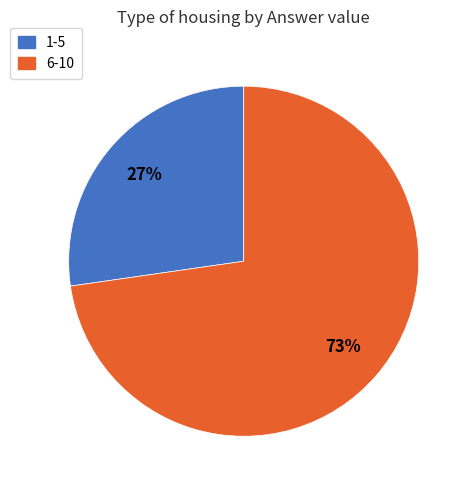

Does any single category account for the majority?

Yes